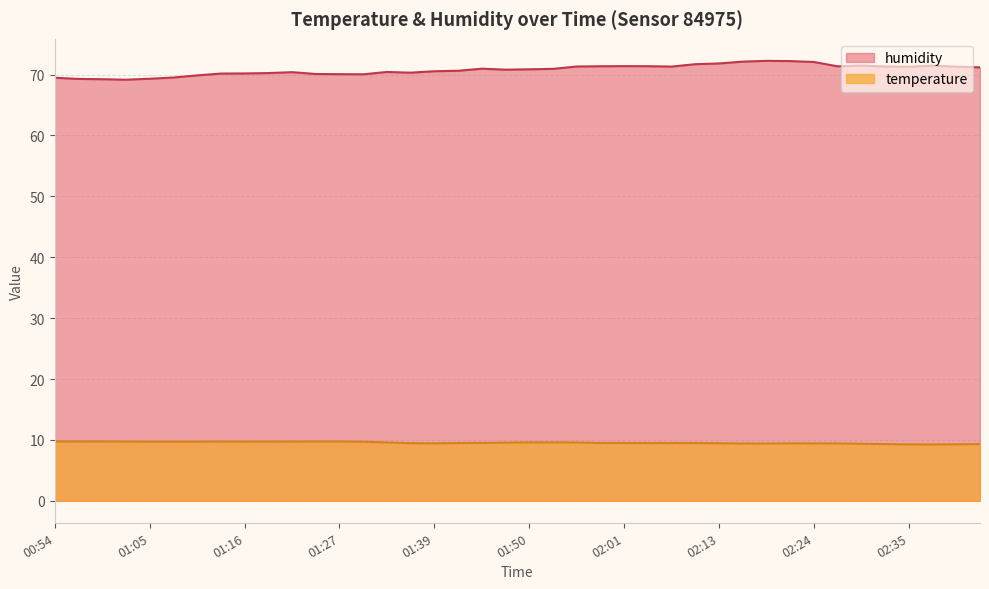

True or false: temperature has more than 1 interior local peaks.

False